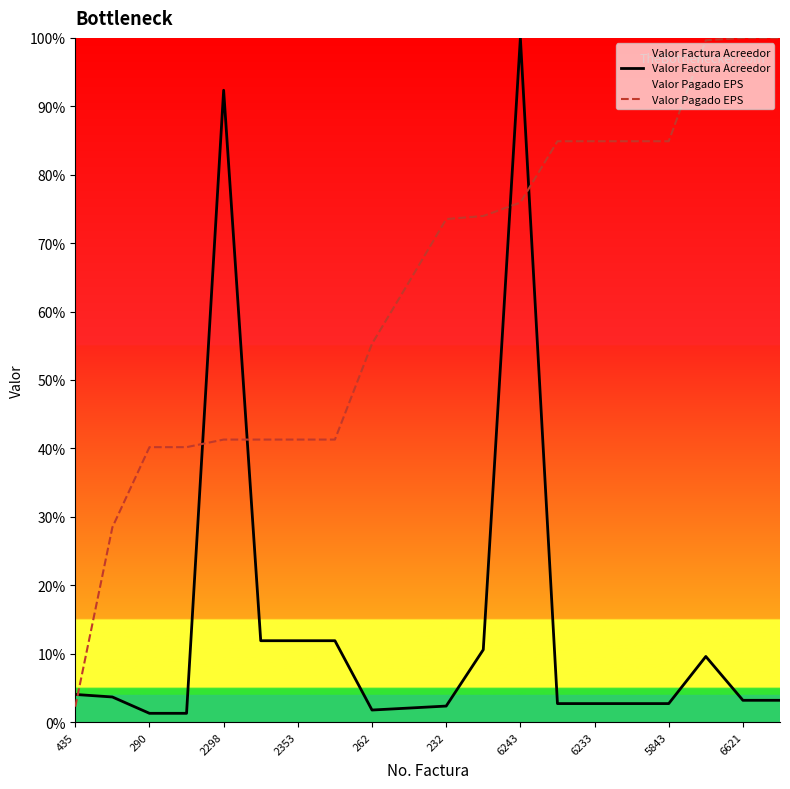

What is the minimum value shown in the chart?

1.3